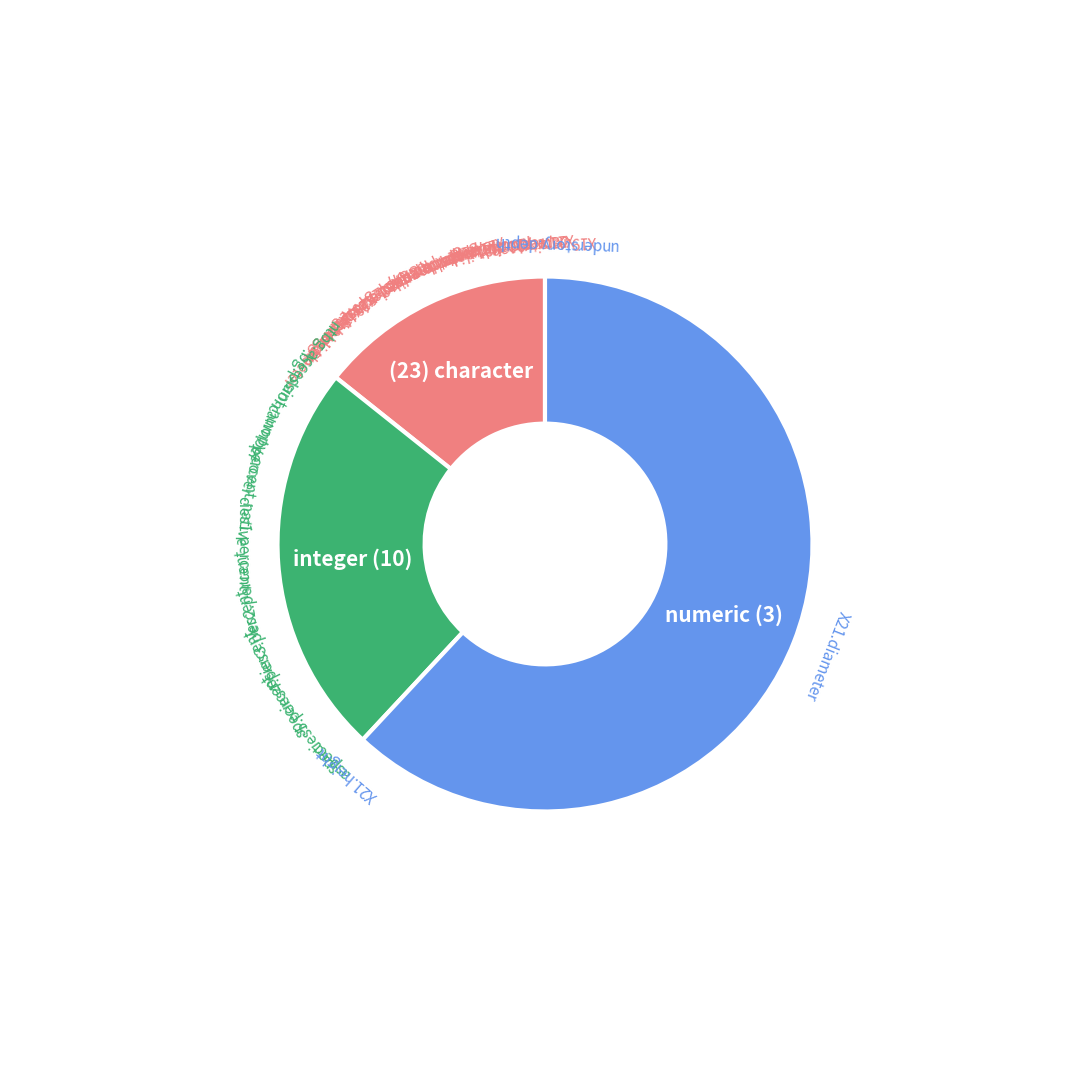

Is there a majority slice in this chart?

Yes